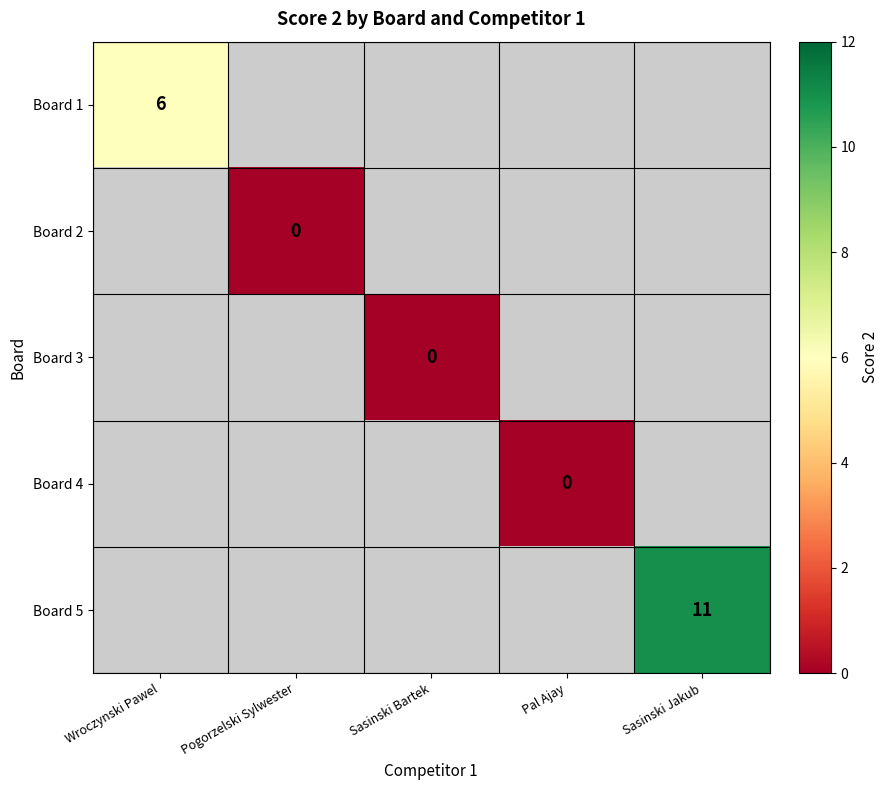

What is the greatest value displayed?

11.0